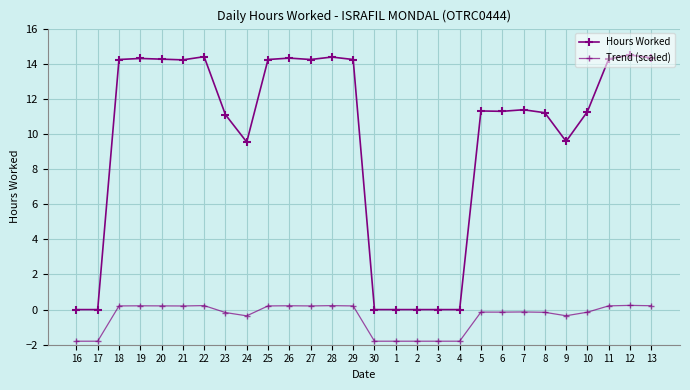

The Hours Worked series shows 0.0 at 30. True or false?

True